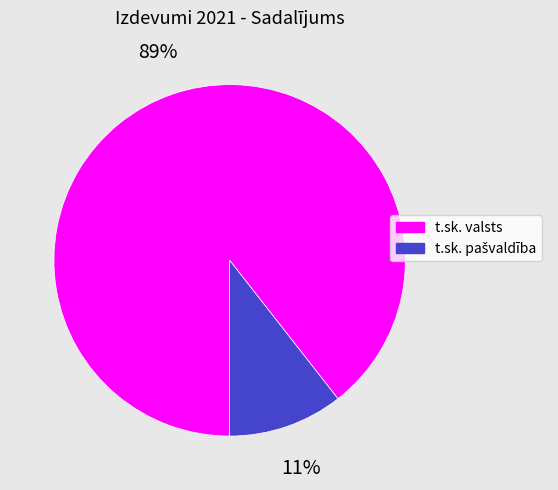

Is t.sk. valsts the majority of the pie?

Yes